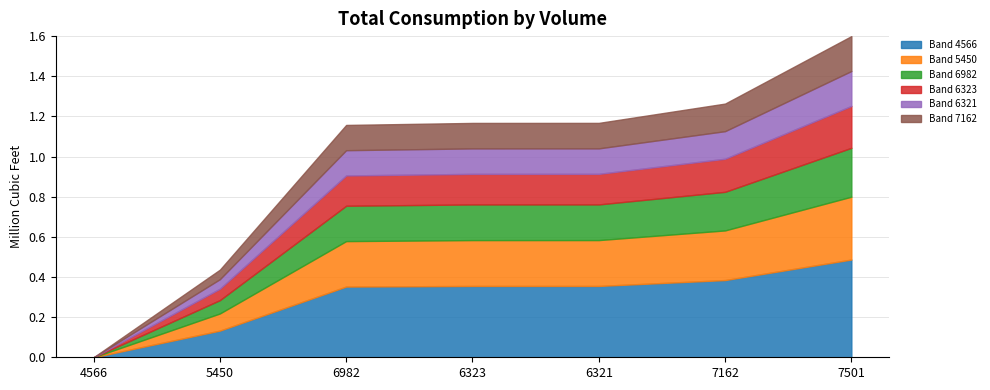

Count the number of data series in this chart.

2